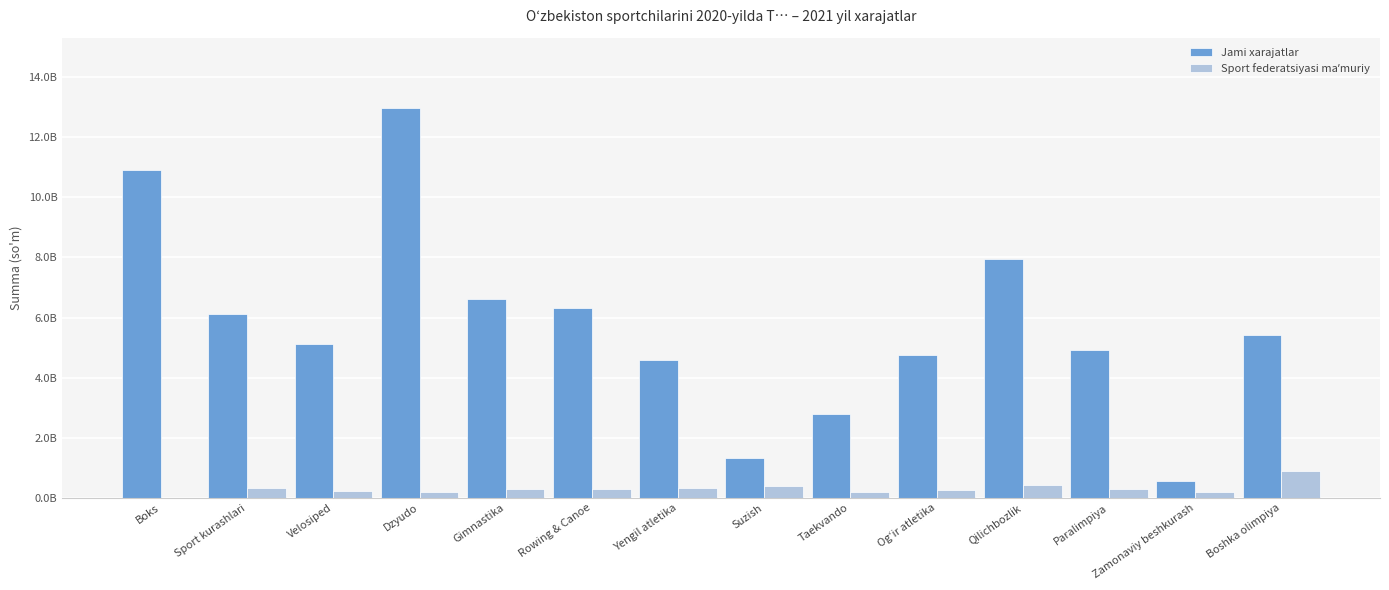

Which series has the widest spread of values?

Jami xarajatlar